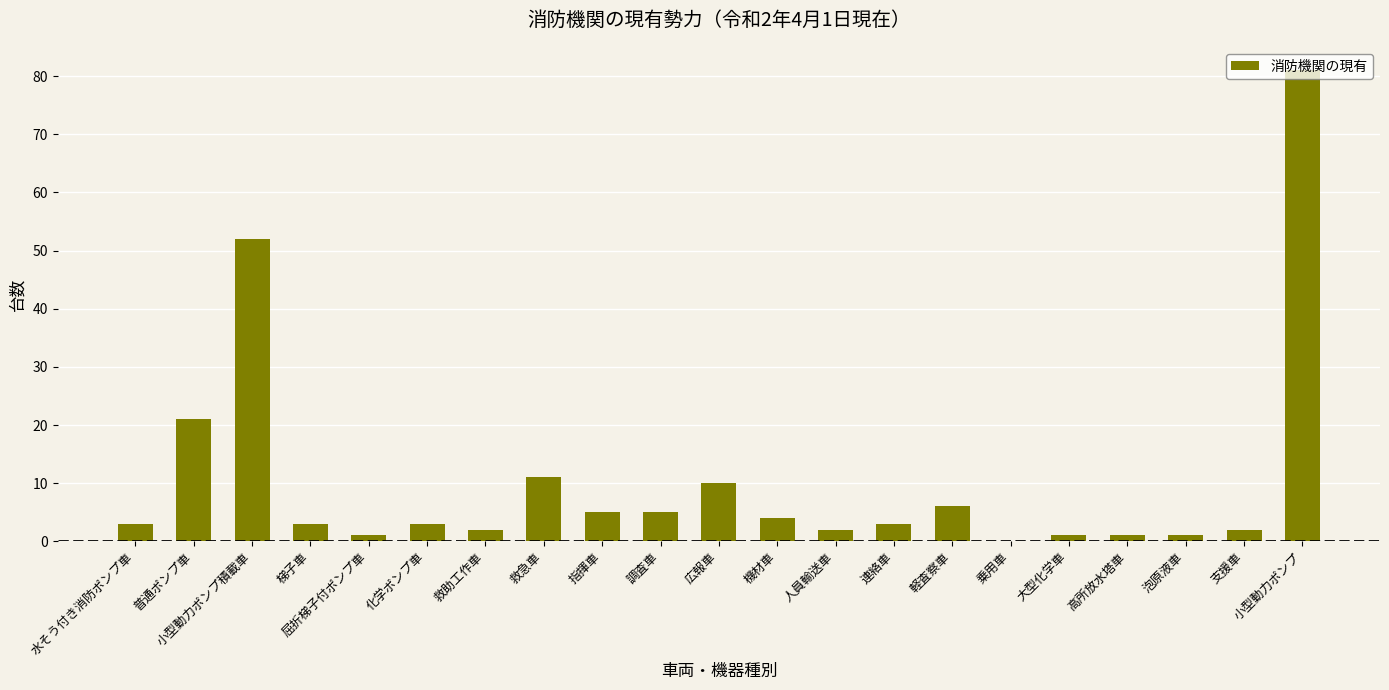

What is the ratio of the value at 調査車 to the value at 小型動力ポンプ積載車?

0.1